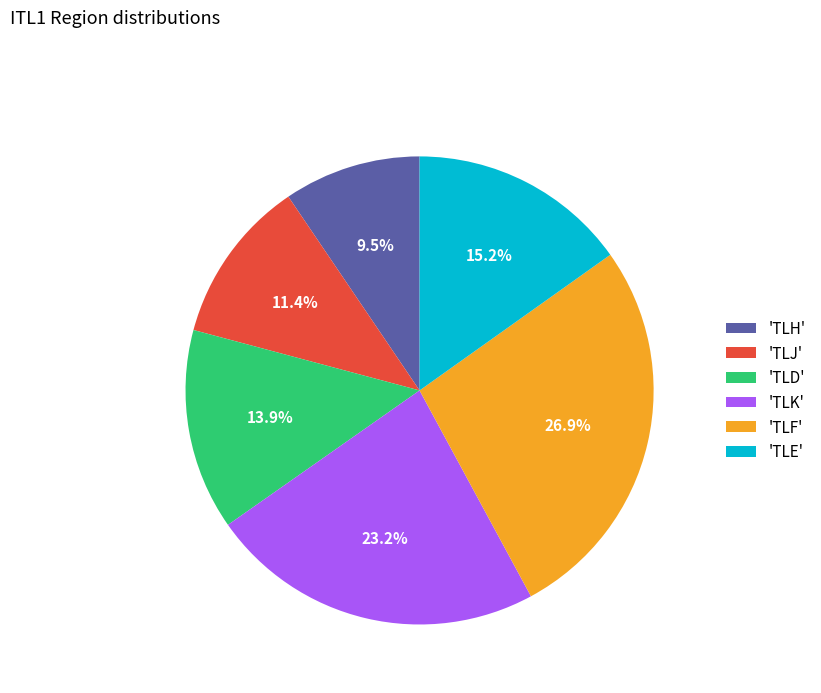

Does 'TLE' account for over 50% of the chart?

No